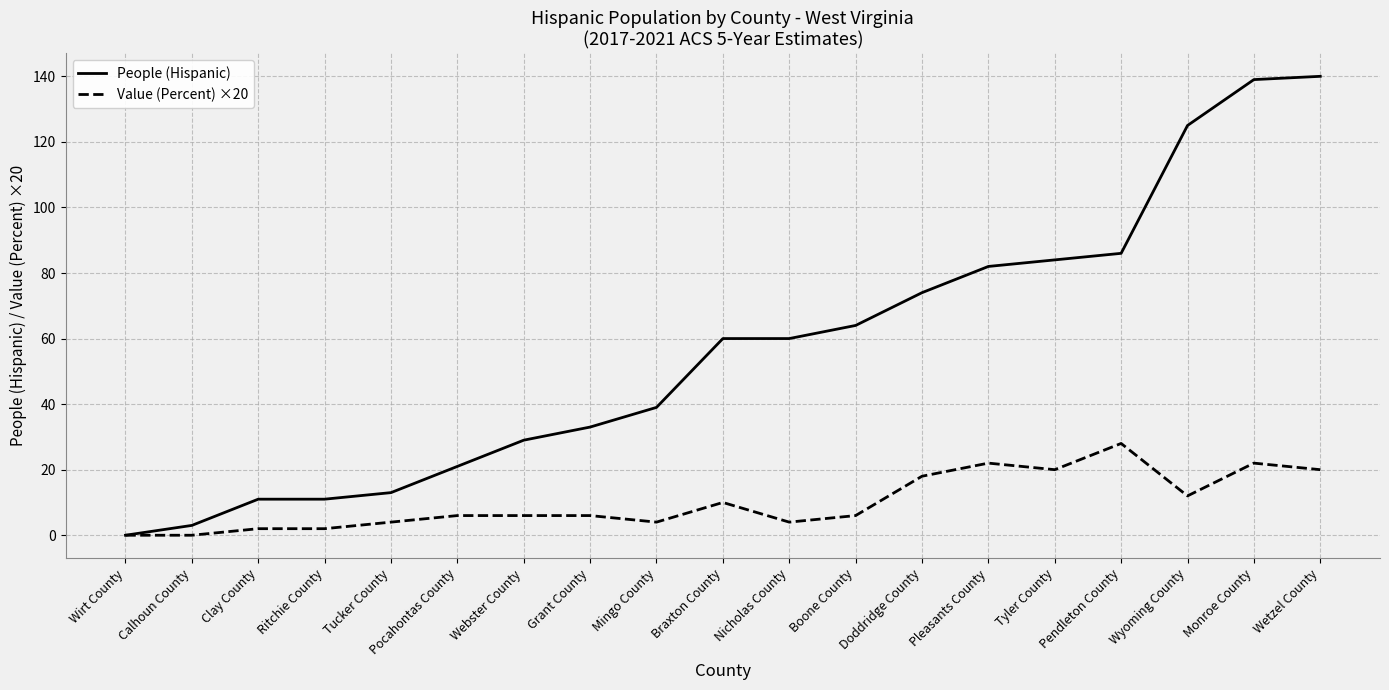

What are all the series names shown in the legend?

People (Hispanic), Value (Percent) ×20